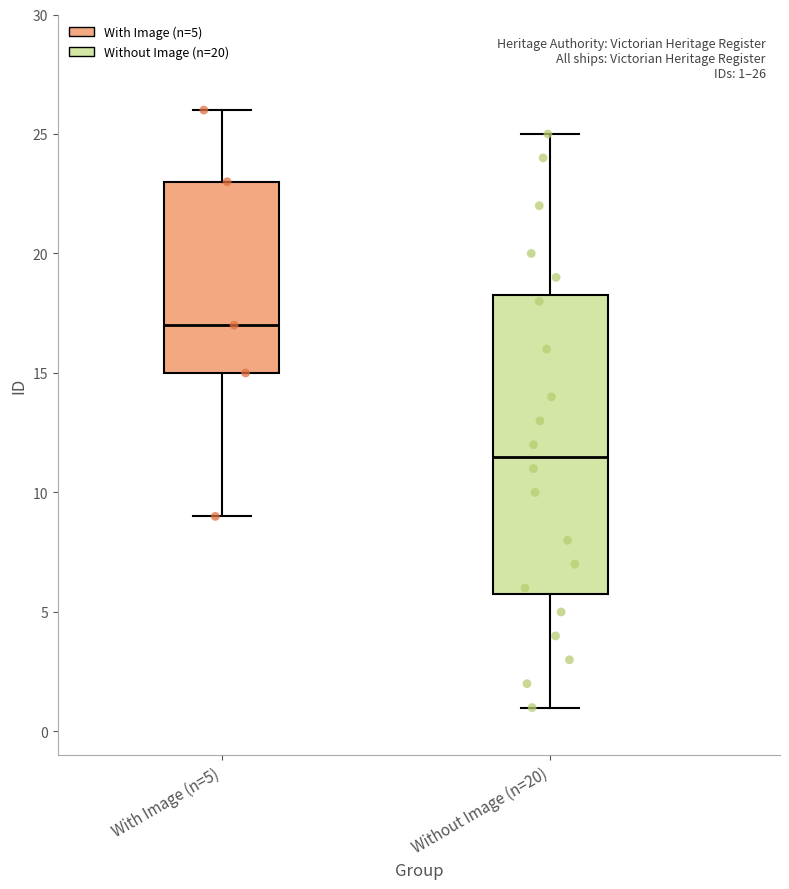

Which box is the tallest, from its lower edge to its upper edge?

Without Image (n=20)